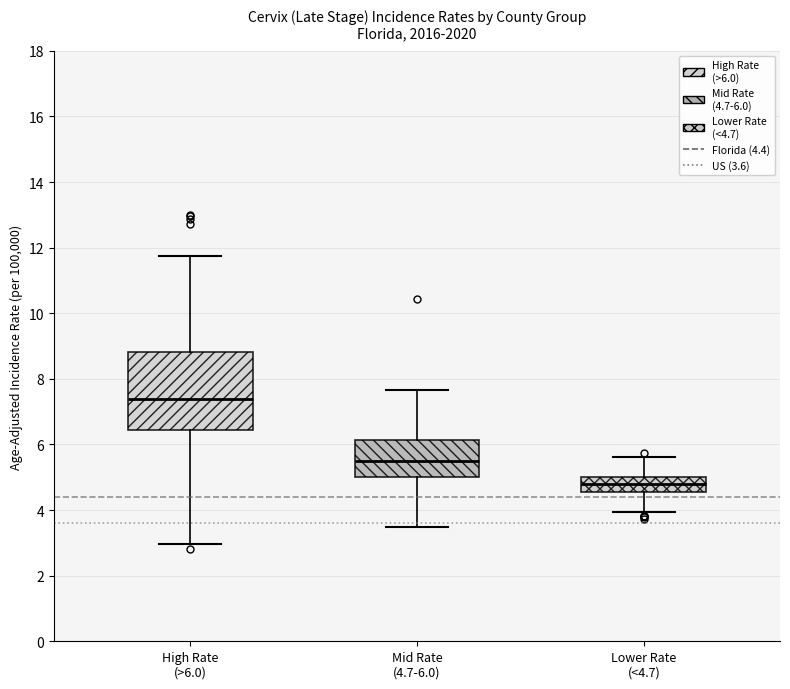

Reading left to right, read every box against the y-axis: the position of its median line, the range the box covers, and the ends of its whiskers. The values are not printed on the chart, so give them approximately, as read against the axis.

High Rate (>6.0): median 7.4, box 6.4 to 8.8, whiskers 3.0 to 11.8
Mid Rate (4.7-6.0): median 5.4, box 5.0 to 6.2, whiskers 3.4 to 7.6
Lower Rate (<4.7): median 4.8, box 4.6 to 5.0, whiskers 4.0 to 5.6